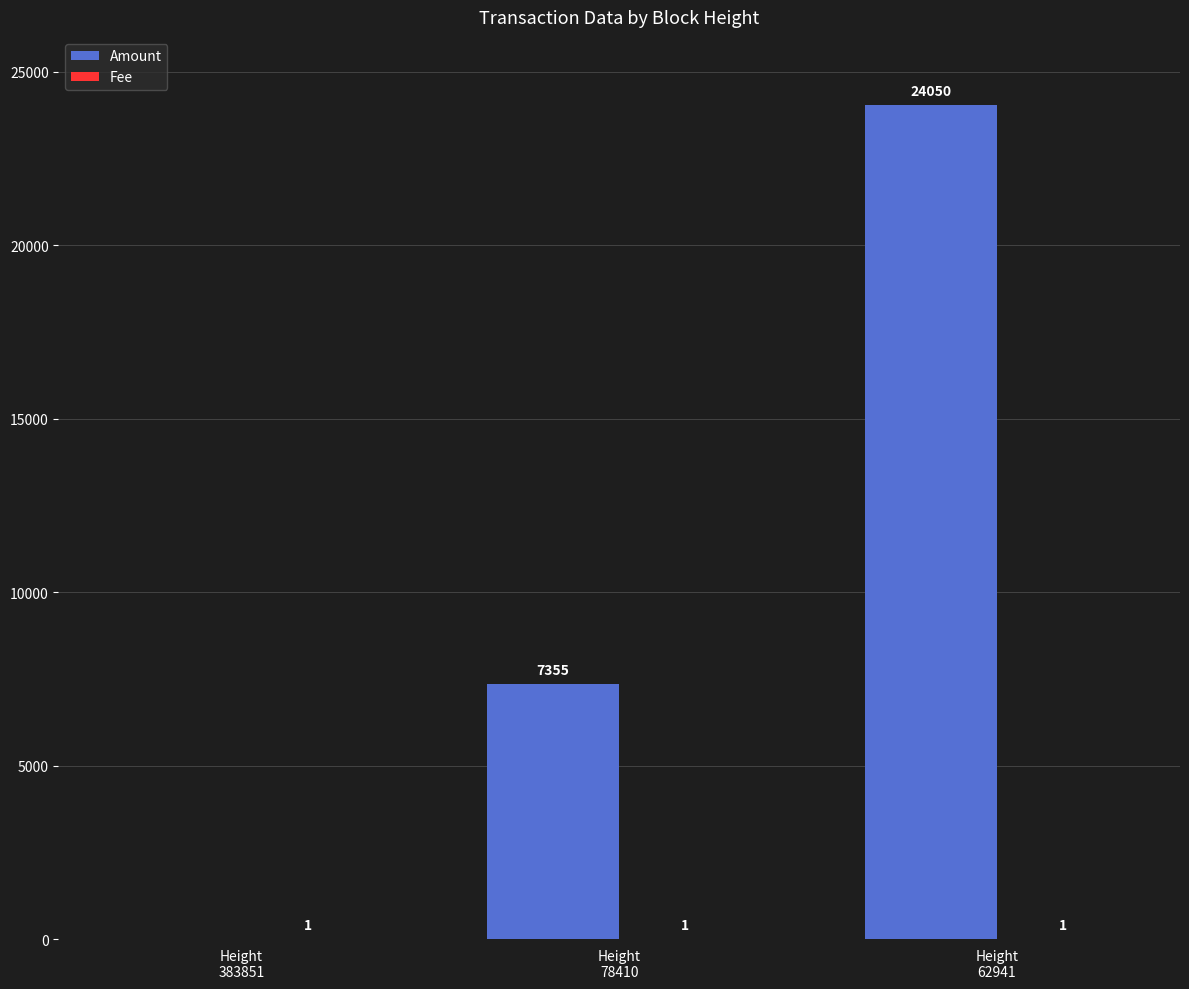

How many Amount values are between 0 and 24050?

3